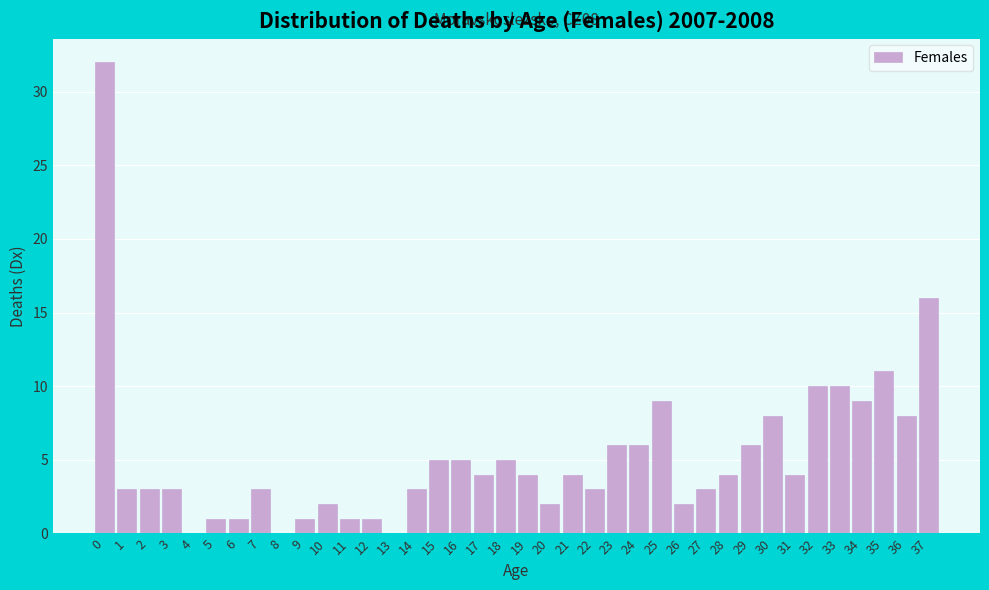

Between 25 and 26, which is larger?

25